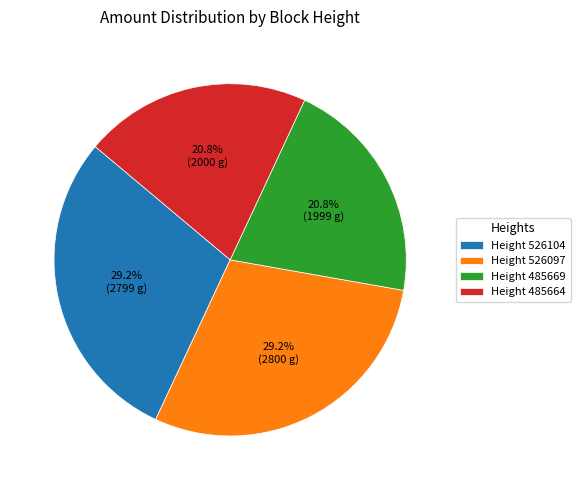

What is the ratio of the value at Height 526104 to the value at Height 485669?

1.4